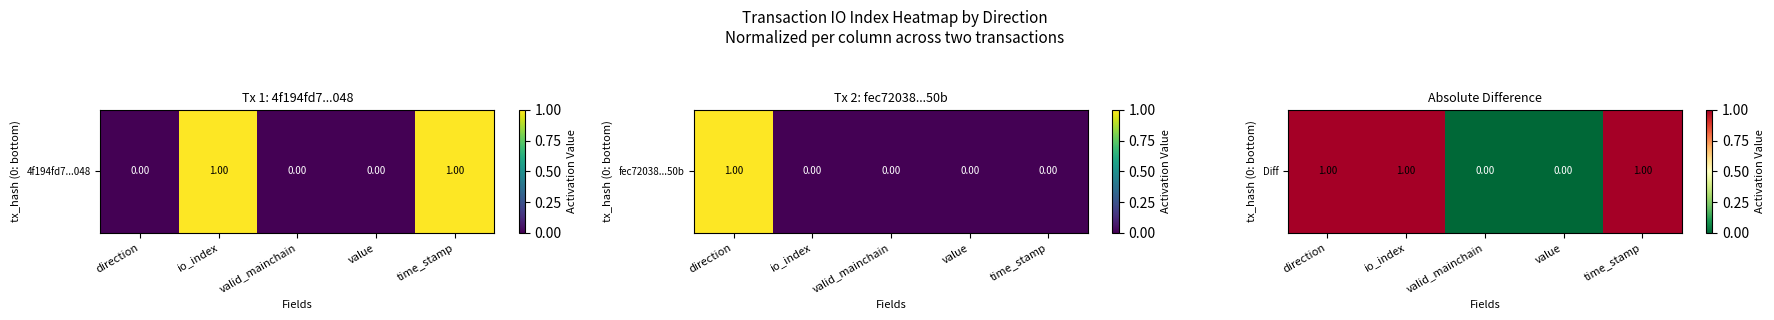

How many values are above zero?

3